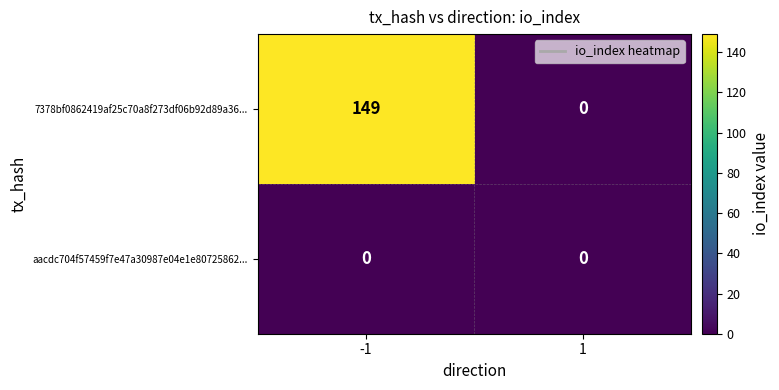

Reading left to right, list all the values displayed in this chart.

7378bf0862419af25c70a8f273df06b92d89a36...: 149	0
aacdc704f57459f7e47a30987e04e1e80725862...: 0	0